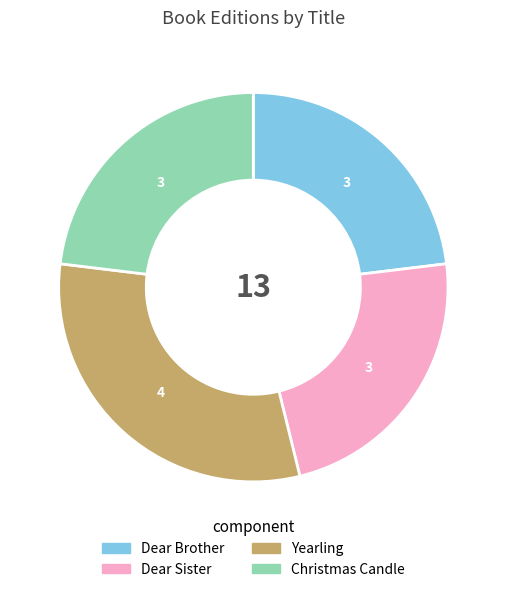

Count the number of slices in the pie.

4